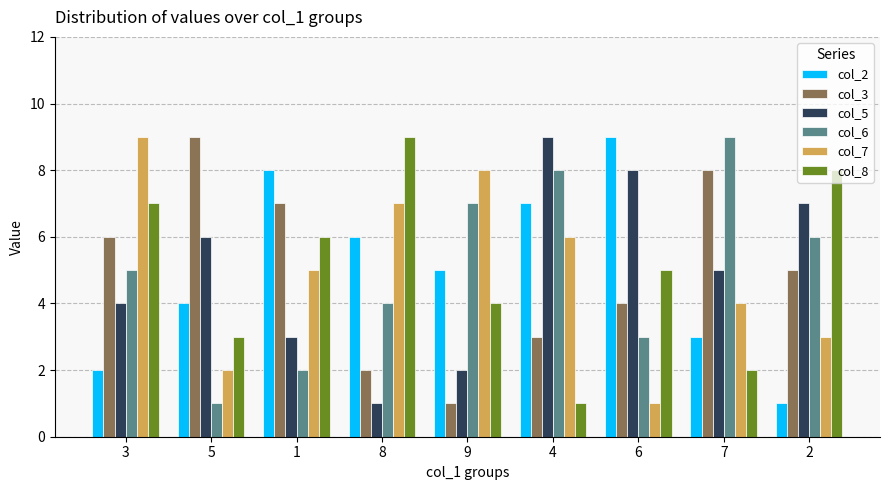

Reading left to right, list all the values displayed in this chart.

col_2: 2	4	8	6	5	7	9	3	1
col_3: 6	9	7	2	1	3	4	8	5
col_5: 4	6	3	1	2	9	8	5	7
col_6: 5	1	2	4	7	8	3	9	6
col_7: 9	2	5	7	8	6	1	4	3
col_8: 7	3	6	9	4	1	5	2	8